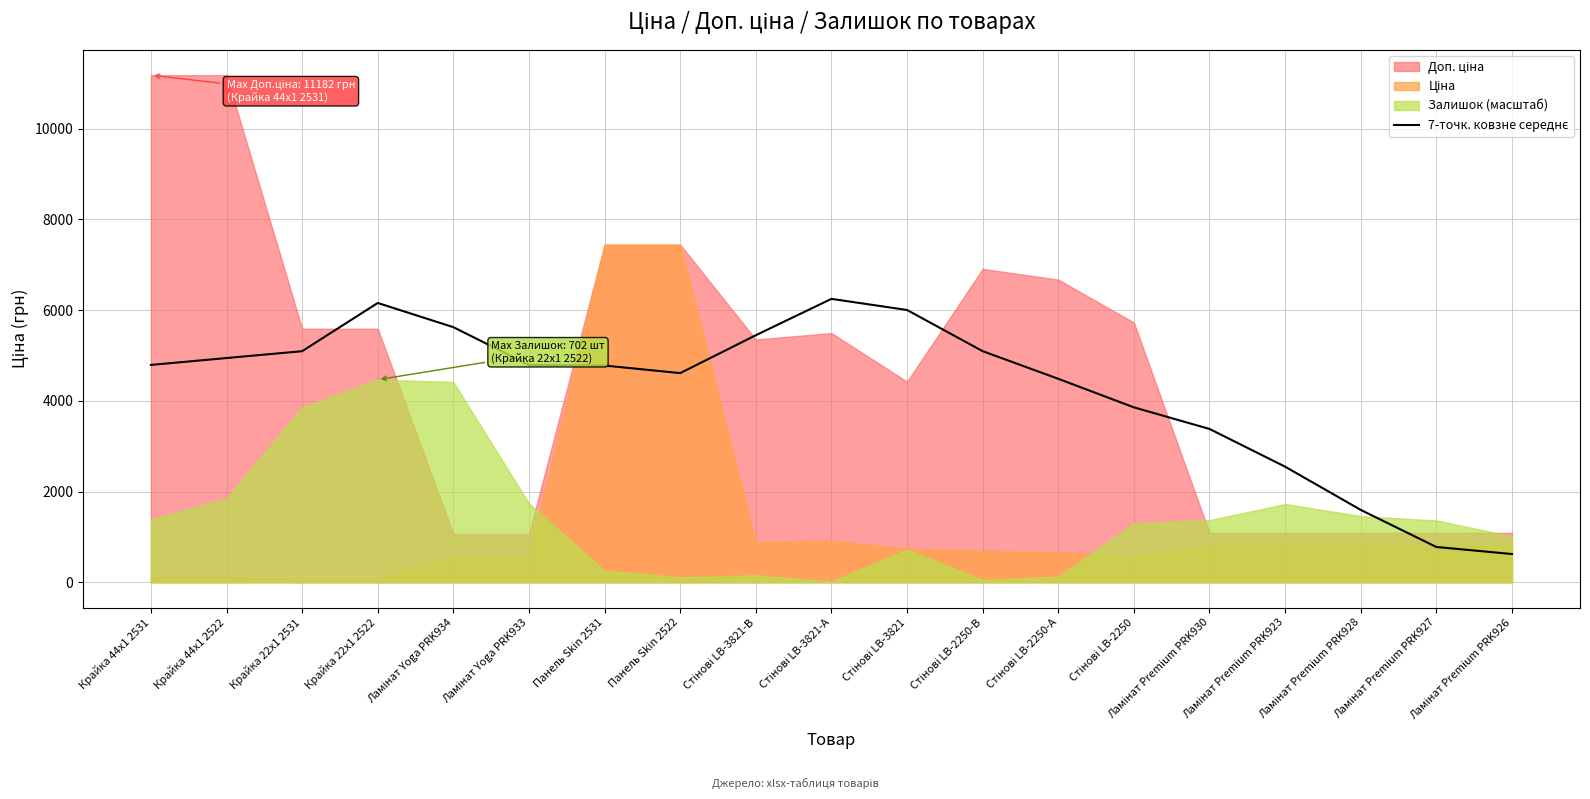

Where is the data nearest to the value 3435?

Ламінат Premium PRK930